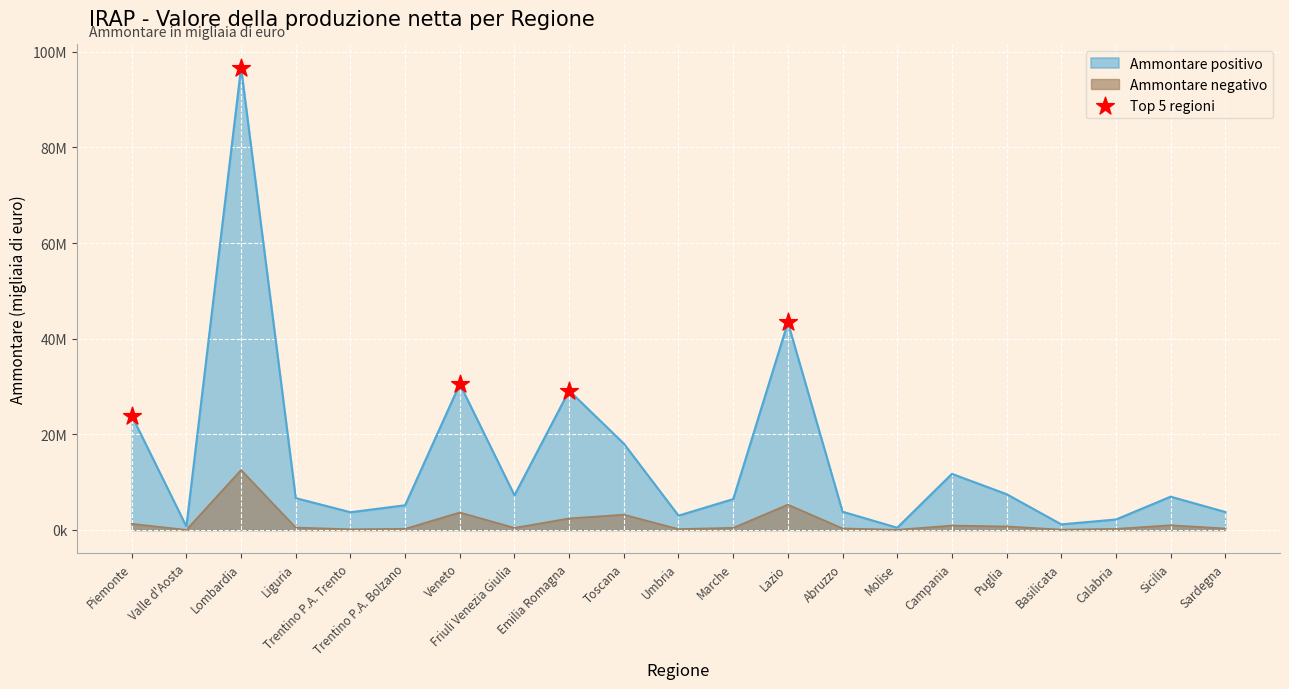

Which has a higher value, Valle d'Aosta or Liguria?

Liguria